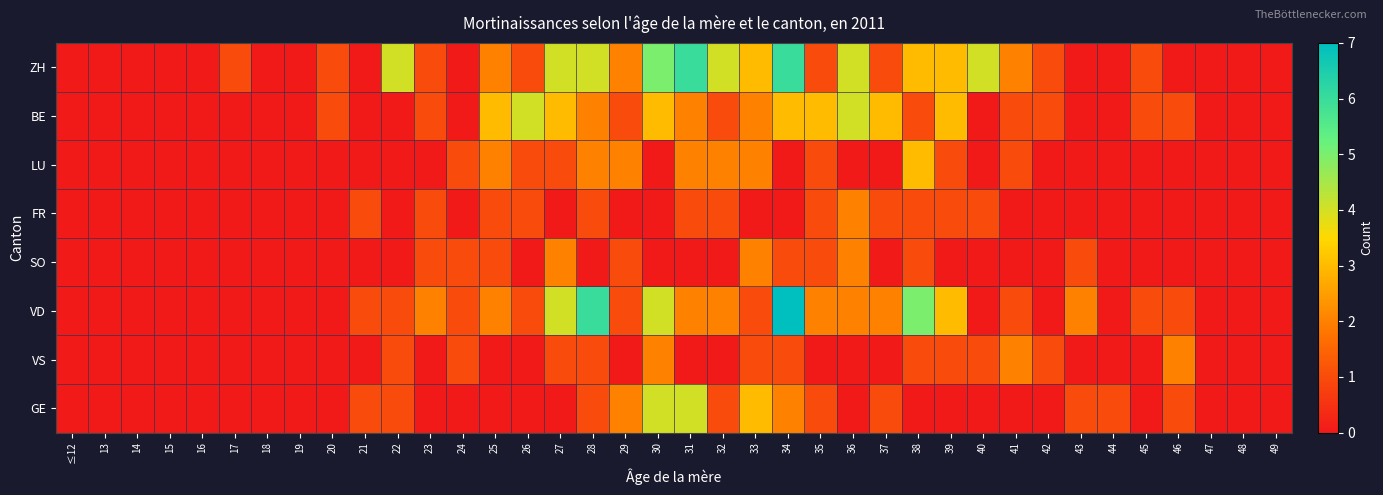

At which category is the sum across all series the highest?

34